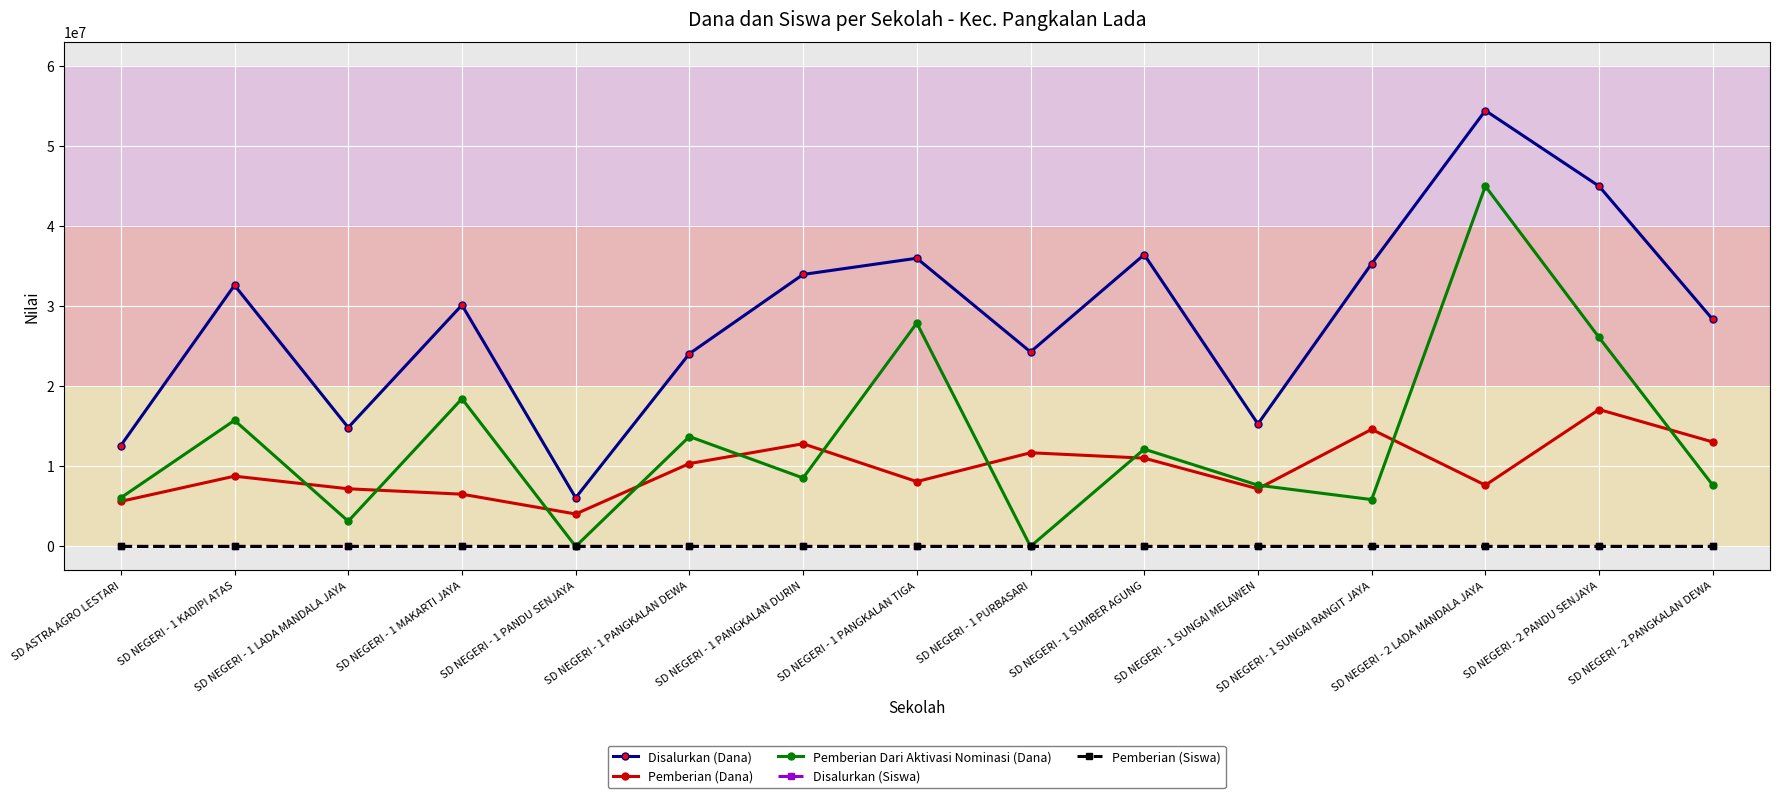

What is the sum of the Disalurkan (Siswa) values at SD NEGERI - 1 PANGKALAN DEWA and SD NEGERI - 1 SUMBER AGUNG?

142